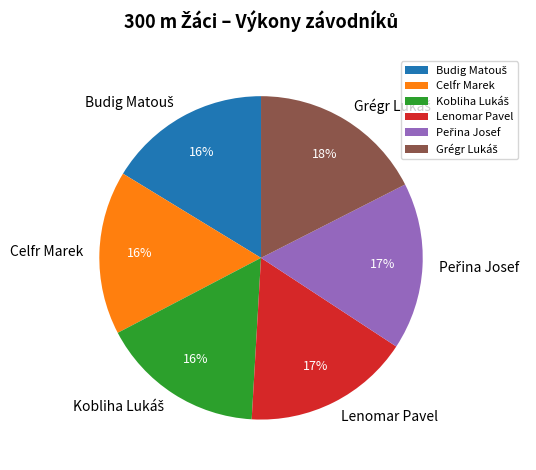

How many segments does this pie chart have?

6